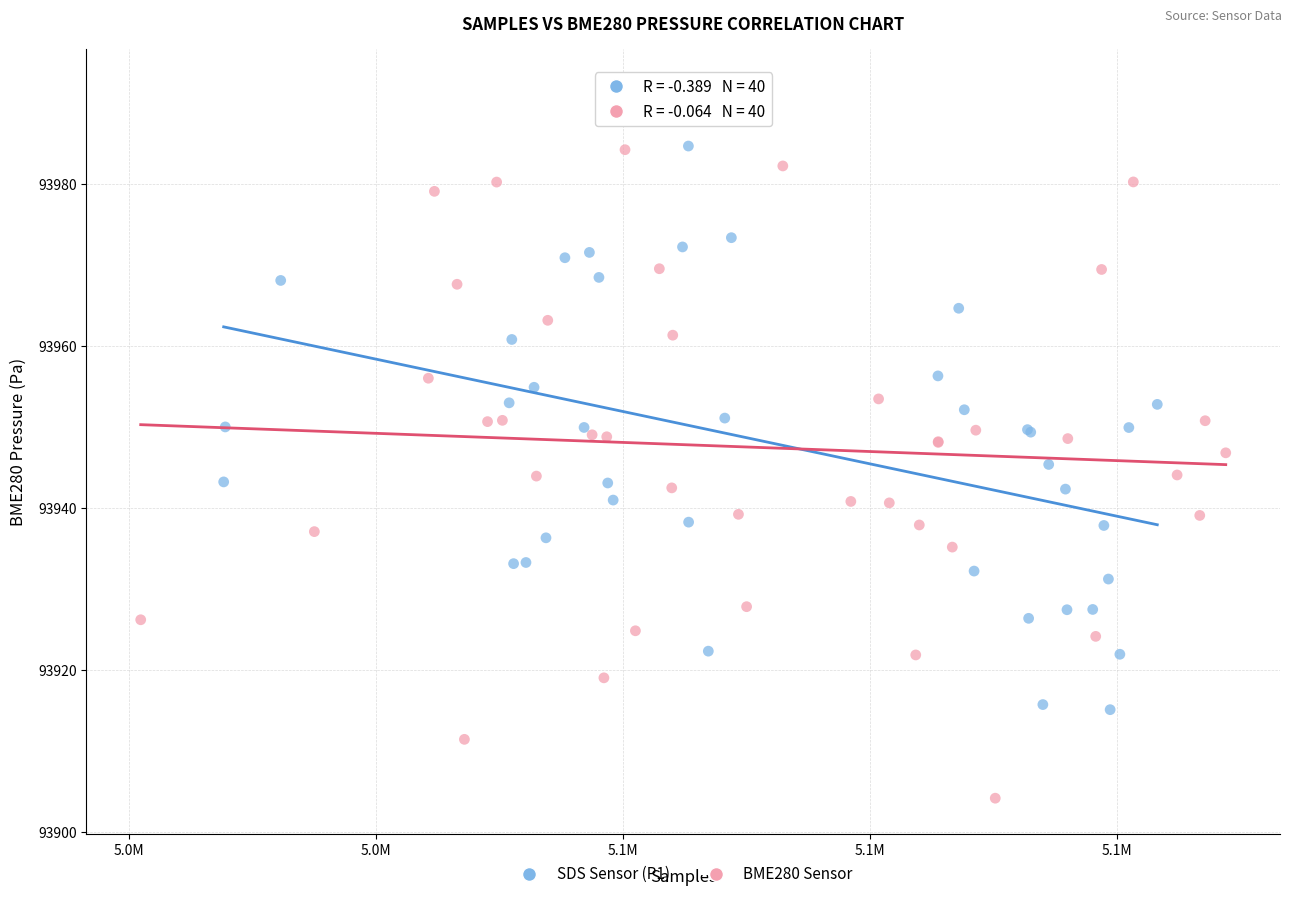

Which series reaches the minimum Y coordinate?

BME280 Sensor